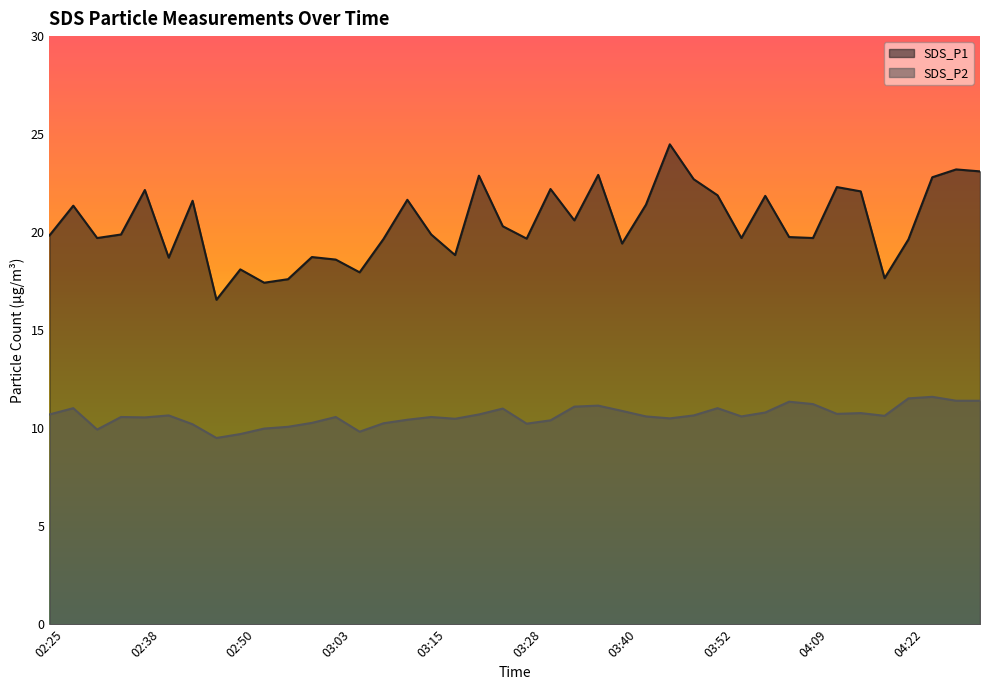

What is the sum of all SDS_P2 values?

425.5